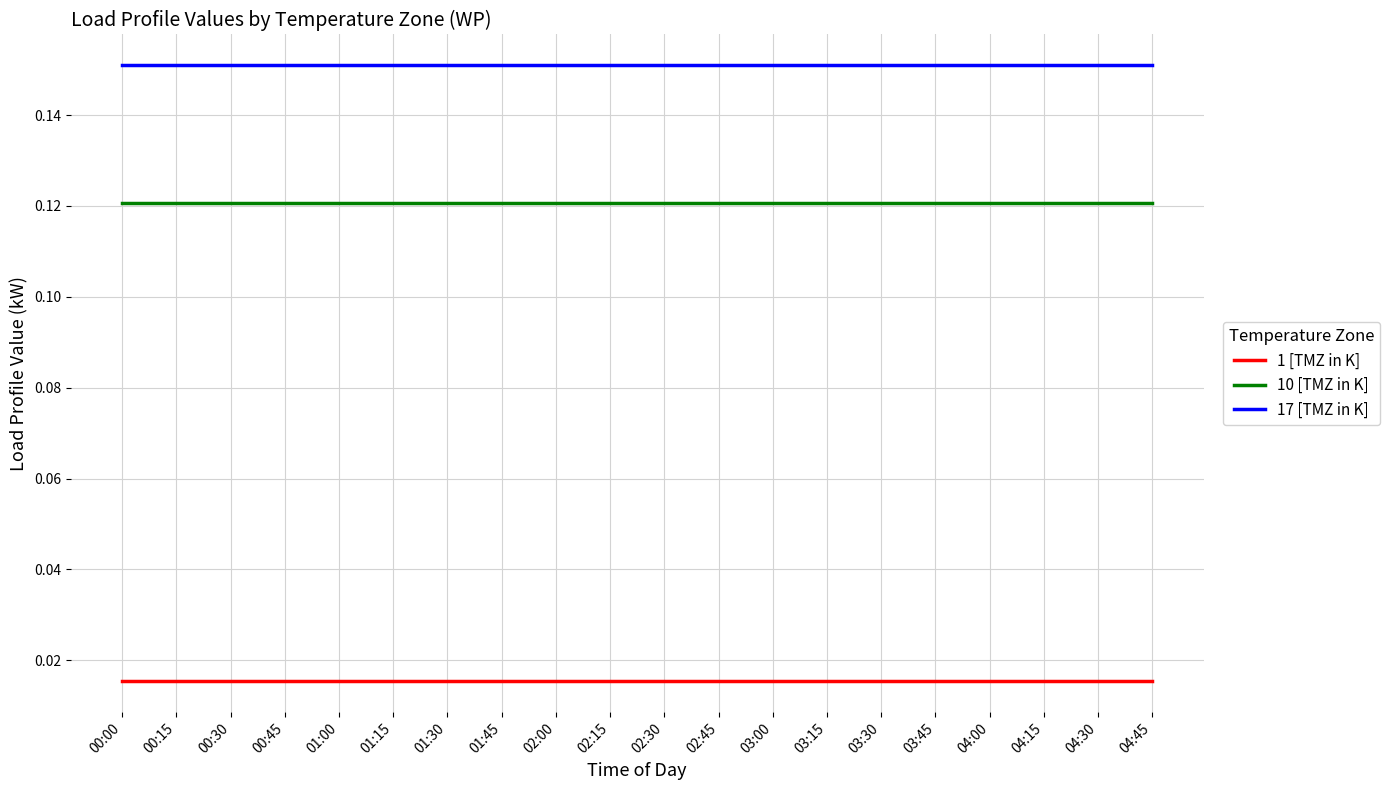

True or false: 10 [TMZ in K] has a value of 0.2 at 00:30.

False